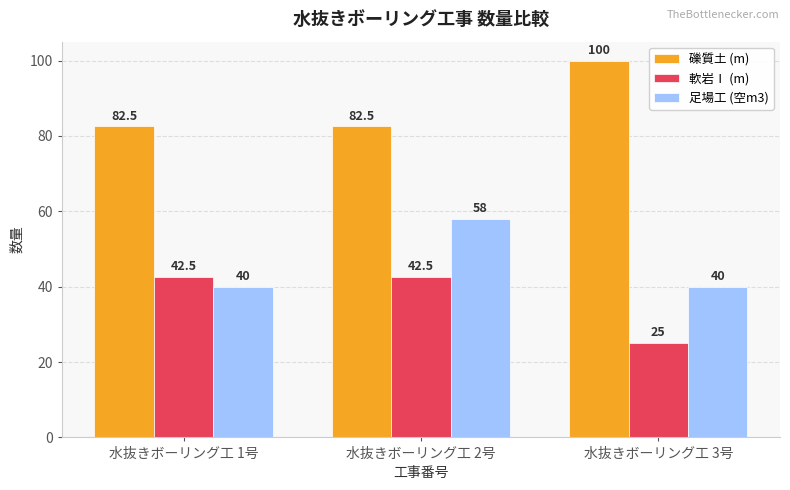

True or false: 軟岩Ⅰ (m) has a value of 63.2 at 水抜きボーリング工 1号.

False